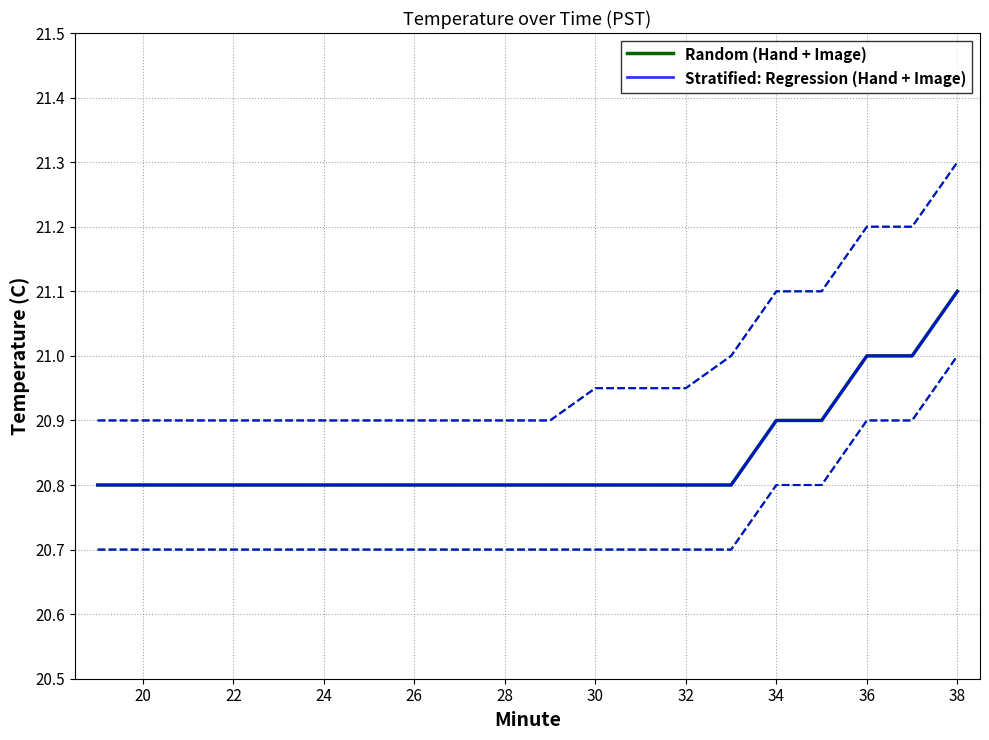

What is the value of the Random (Hand + Image) point at the 15th from the left?

20.8